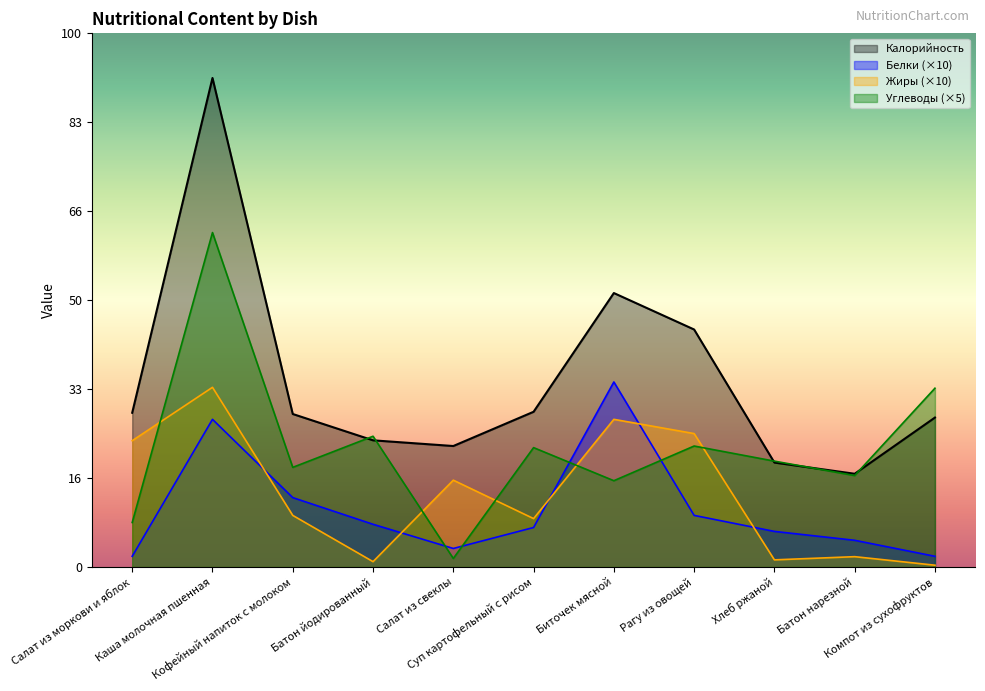

Where does the Углеводы series first go above 59?

Каша молочная пшенная